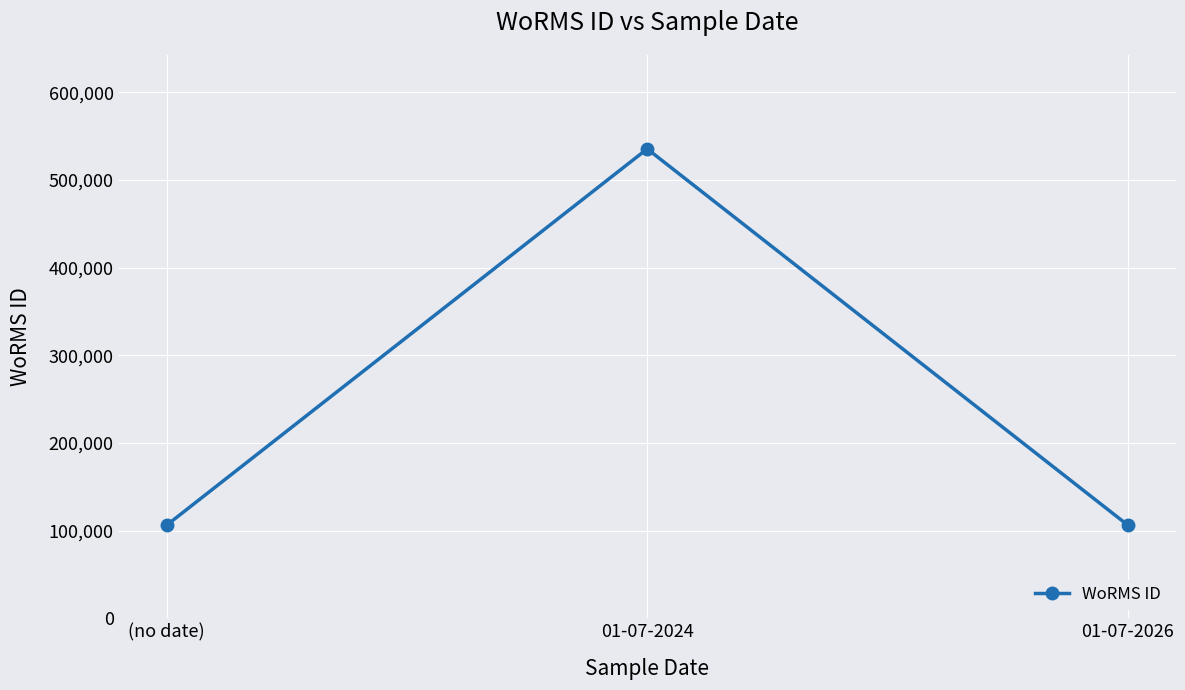

What is the smallest value displayed?

106122